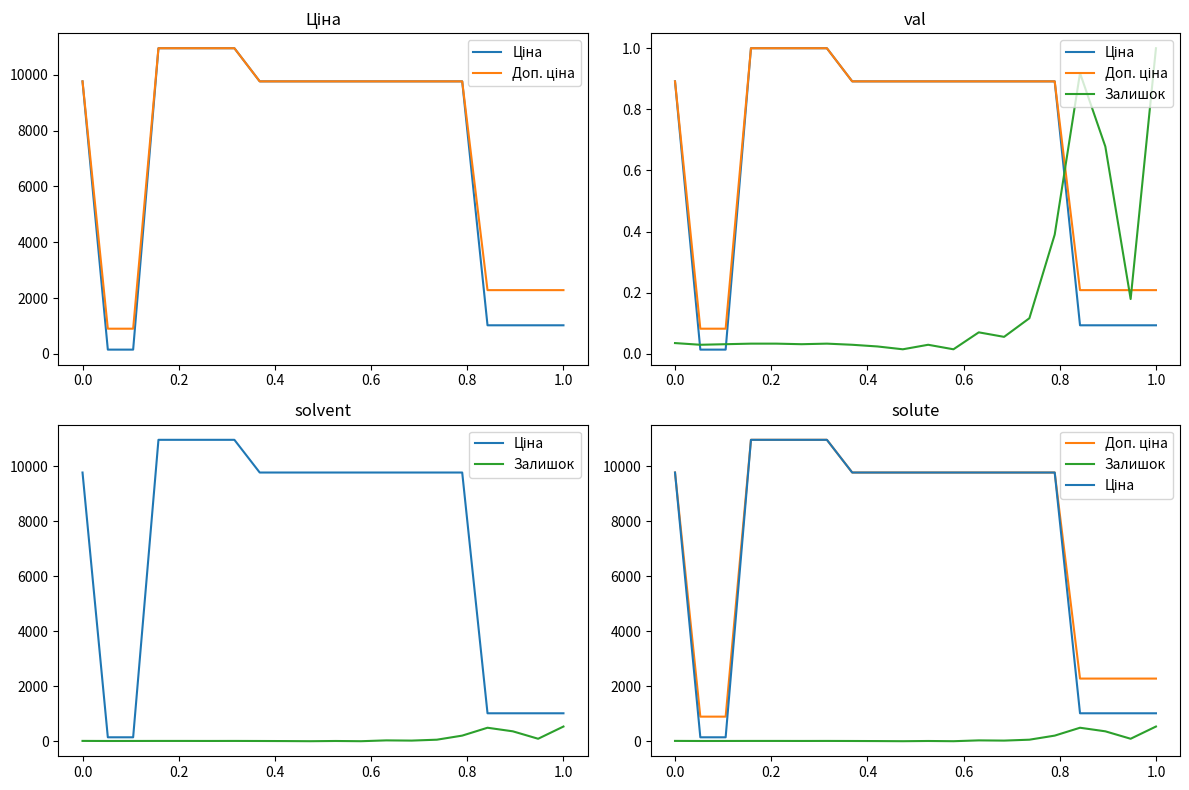

True or false: Залишок has a value of 17.0 at 0.2.

True